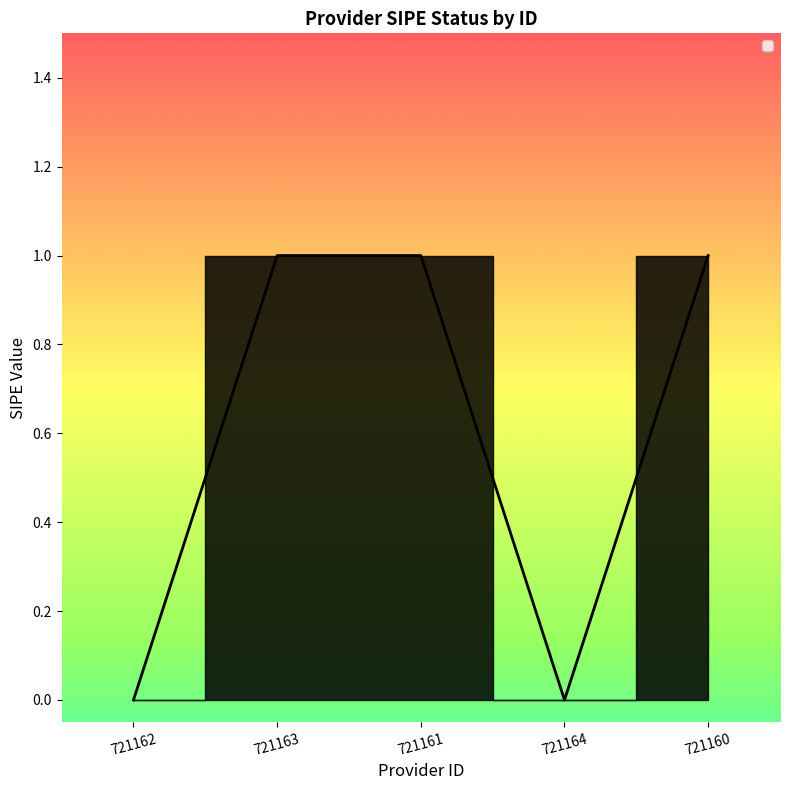

Which has a higher value, 721162 or 721163?

721163